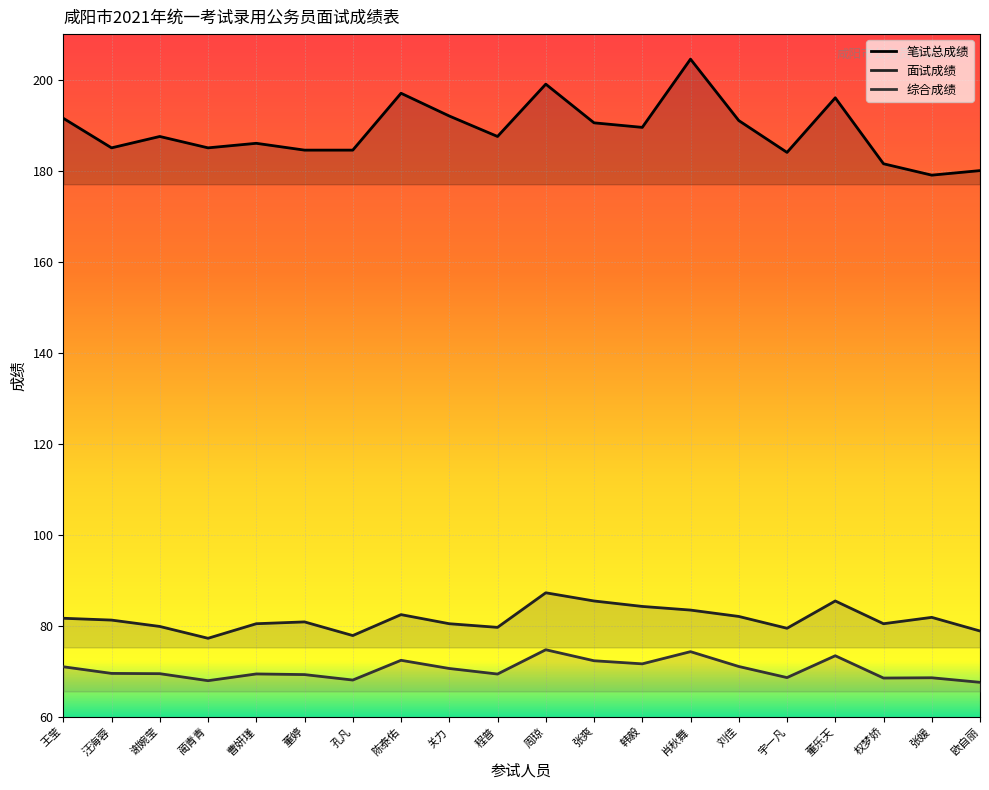

Is it true that 面试成绩 equals 114.8 at 董乐天?

False